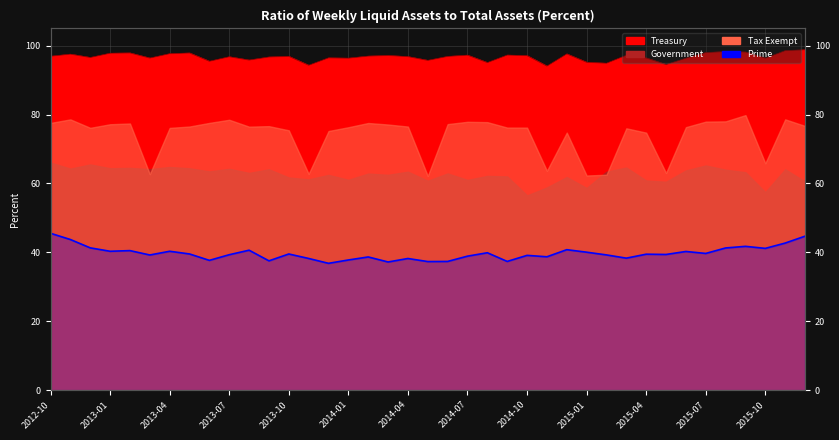

What is the maximum value shown in the chart?

98.8